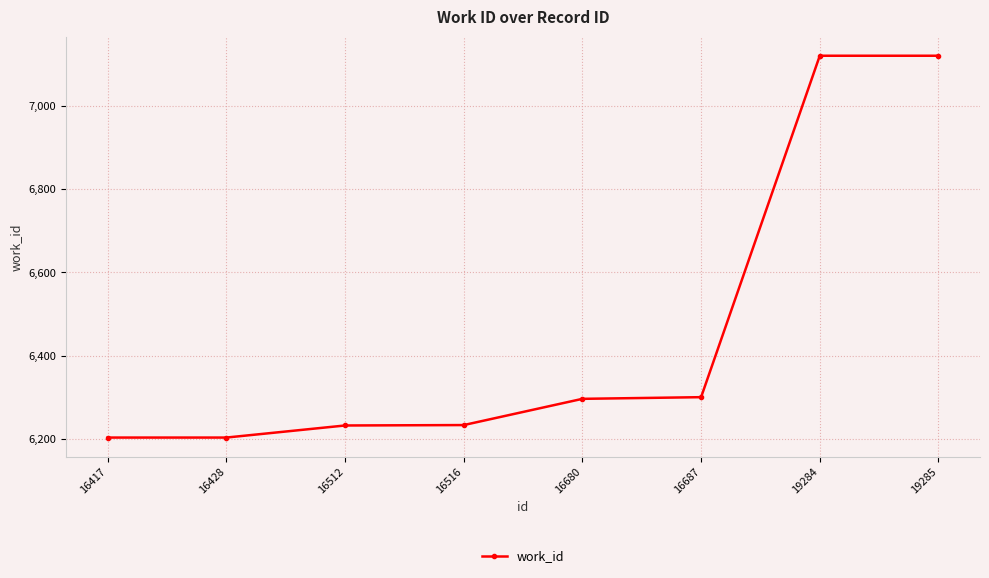

The value at 19284 is 3694. True or false?

False